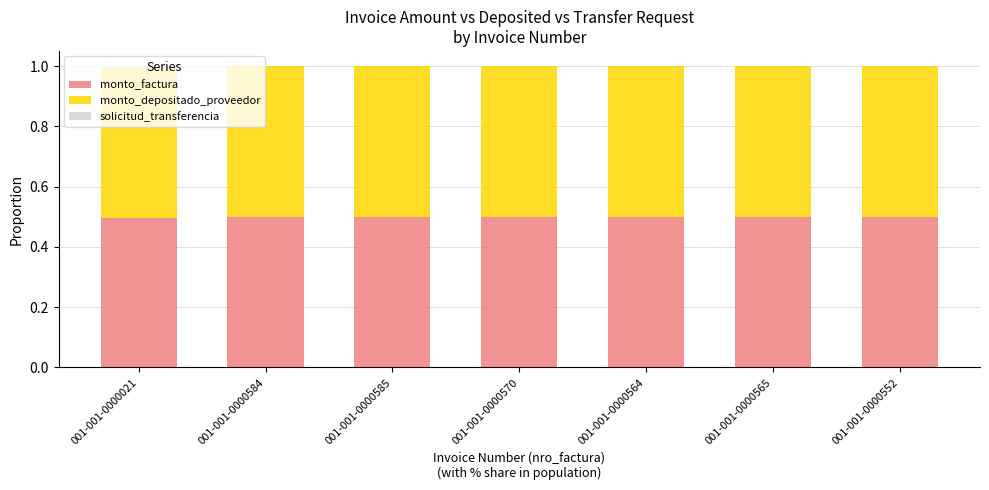

What is the maximum value for monto_factura?

0.5